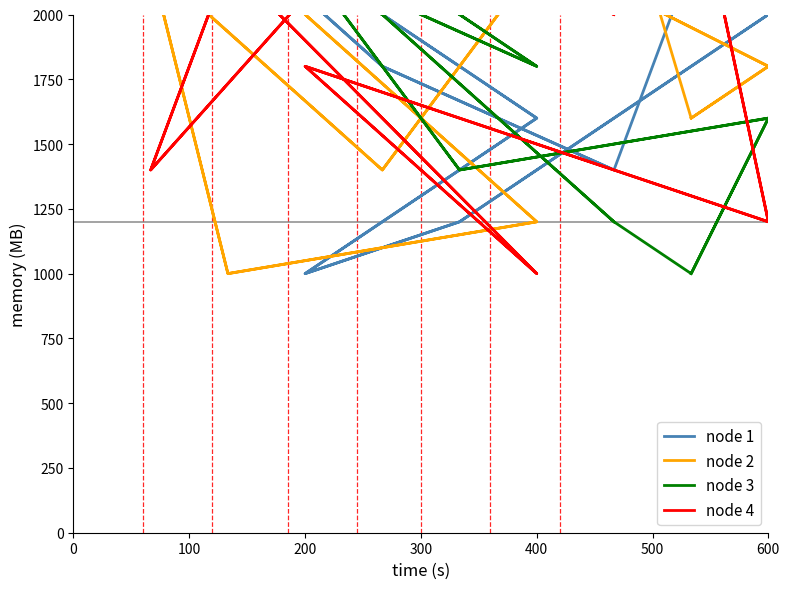

What is the lowest value of the node 4 series?

1000